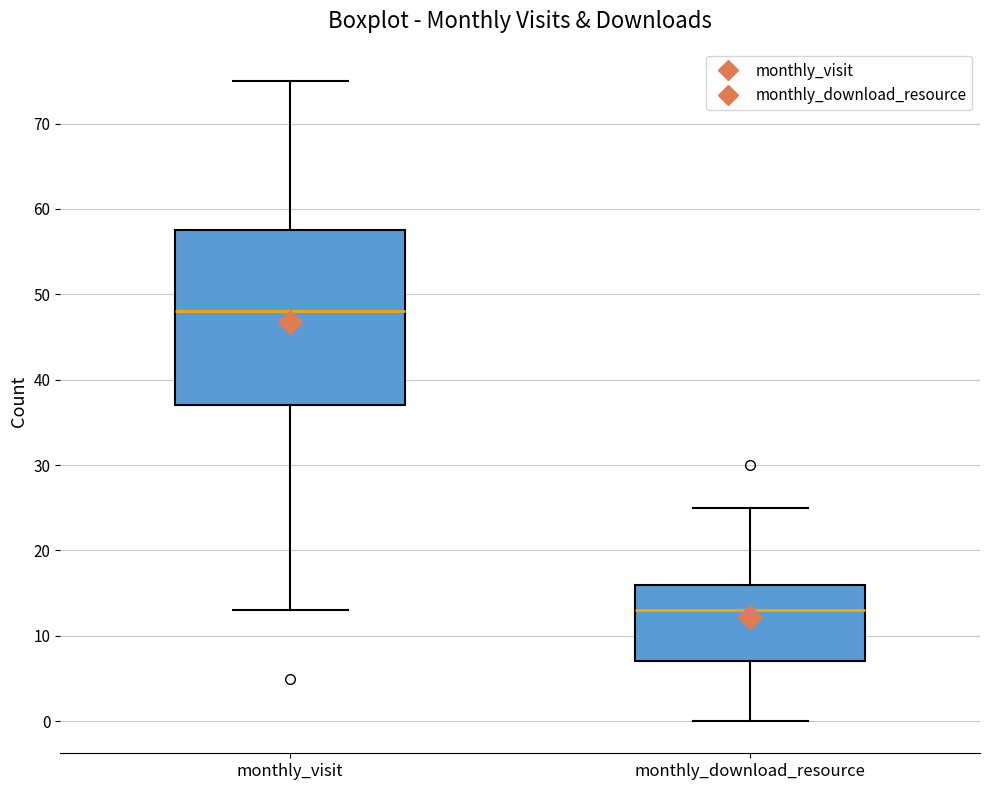

Which box has the lowest median line?

monthly_download_resource